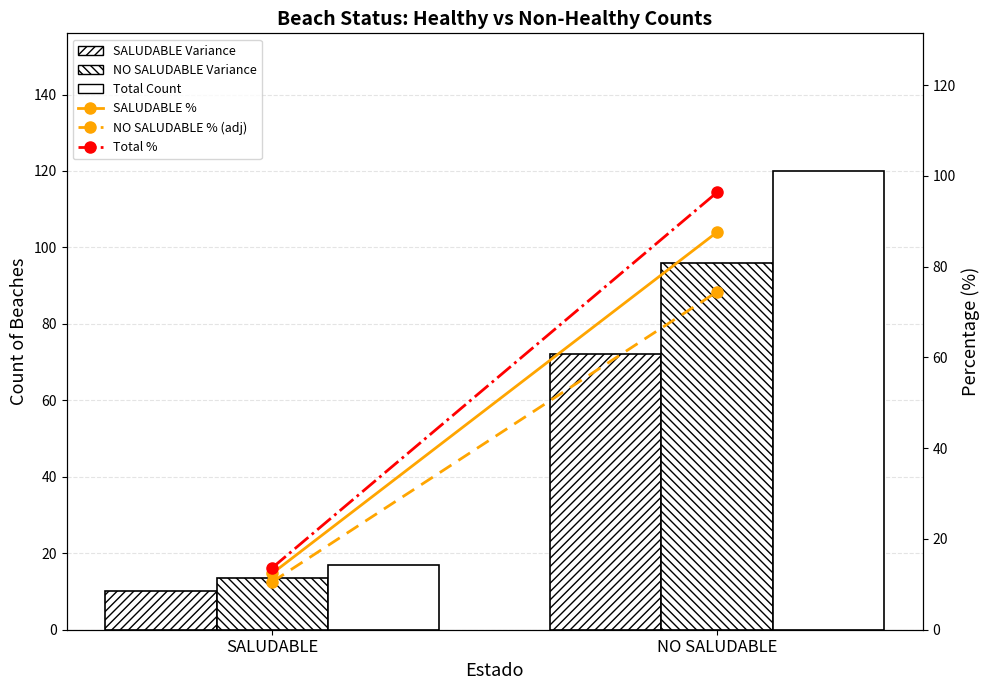

Which series changed the most between SALUDABLE and NO SALUDABLE?

Total Count